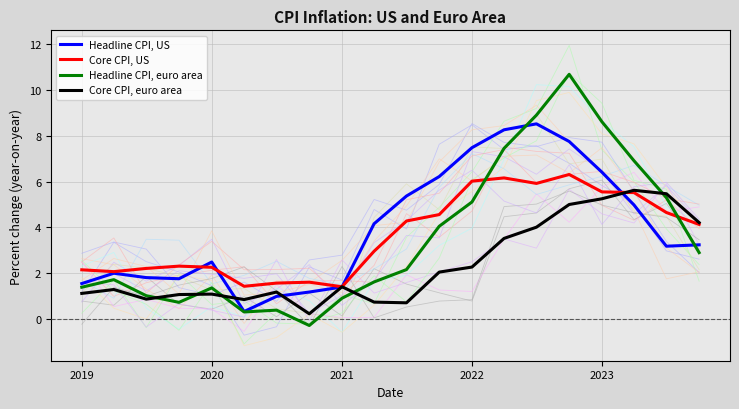

What is the maximum value for Headline CPI, euro area?

10.7